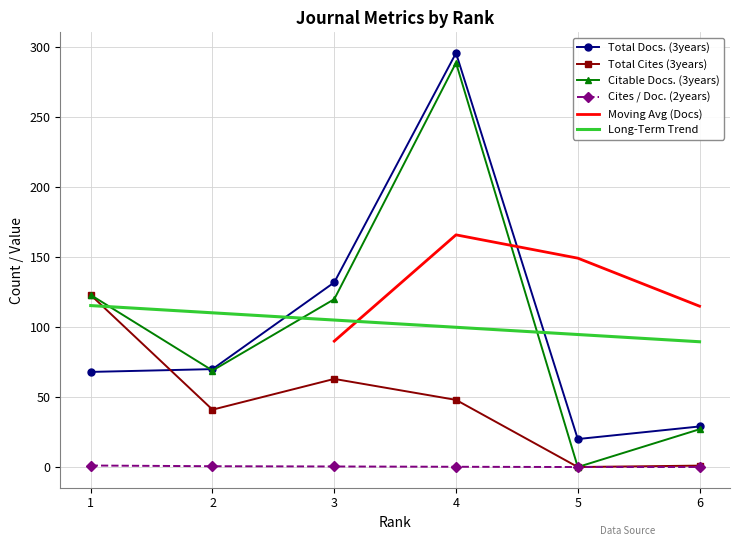

What is the maximum value shown in the chart?

296.0